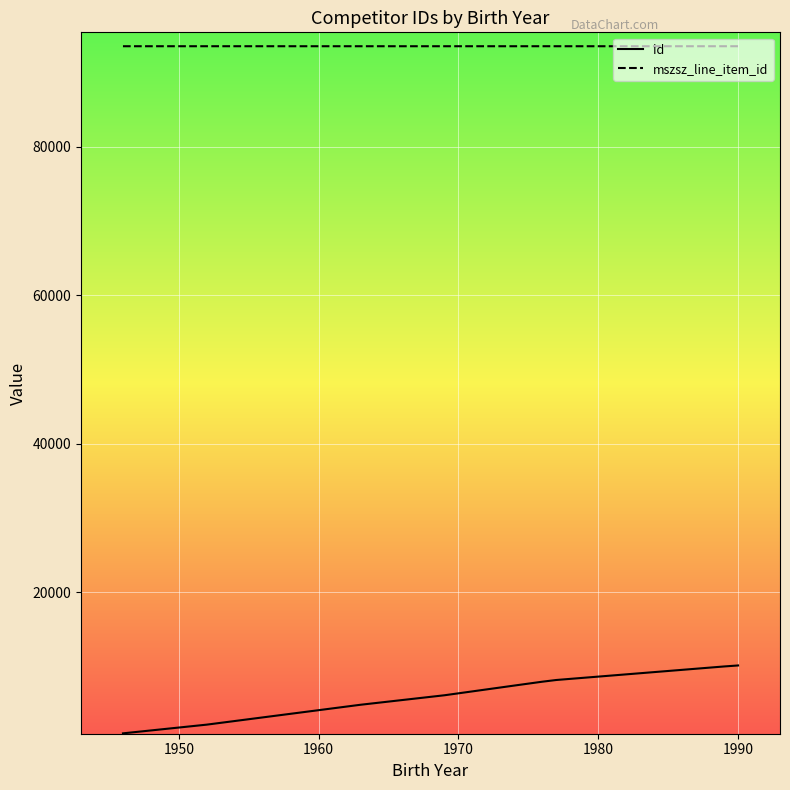

Rank the series by their average value, from highest to lowest.

mszsz_line_item_id, id